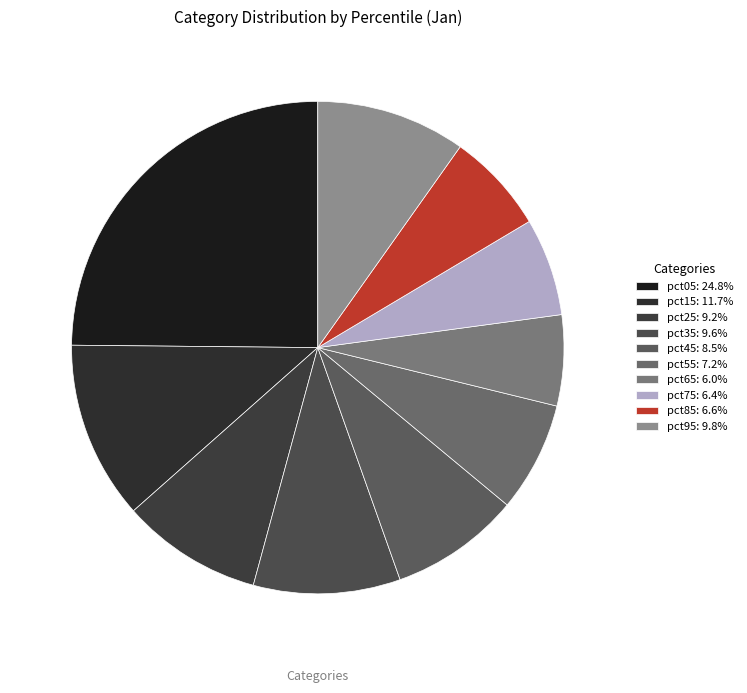

Rank the categories by value from lowest to highest.

pct65, pct75, pct85, pct55, pct45, pct25, pct35, pct95, pct15, pct05